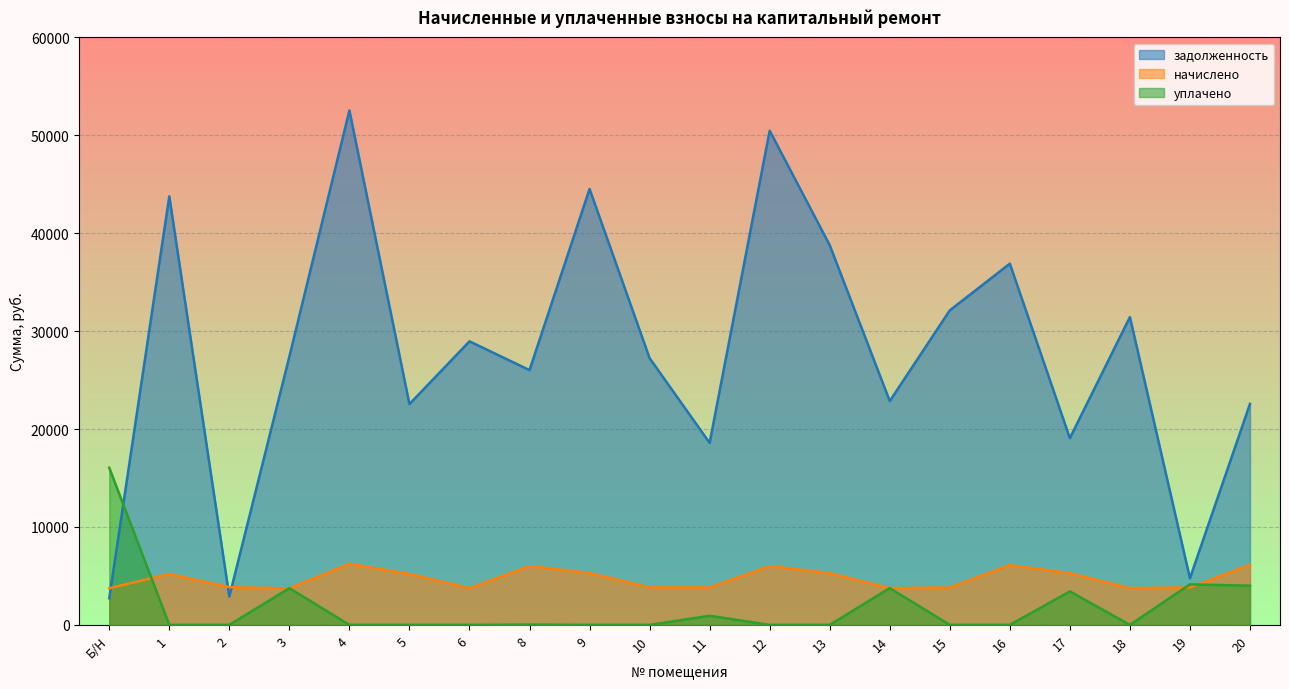

Read the начислено value at 4.

6242.2